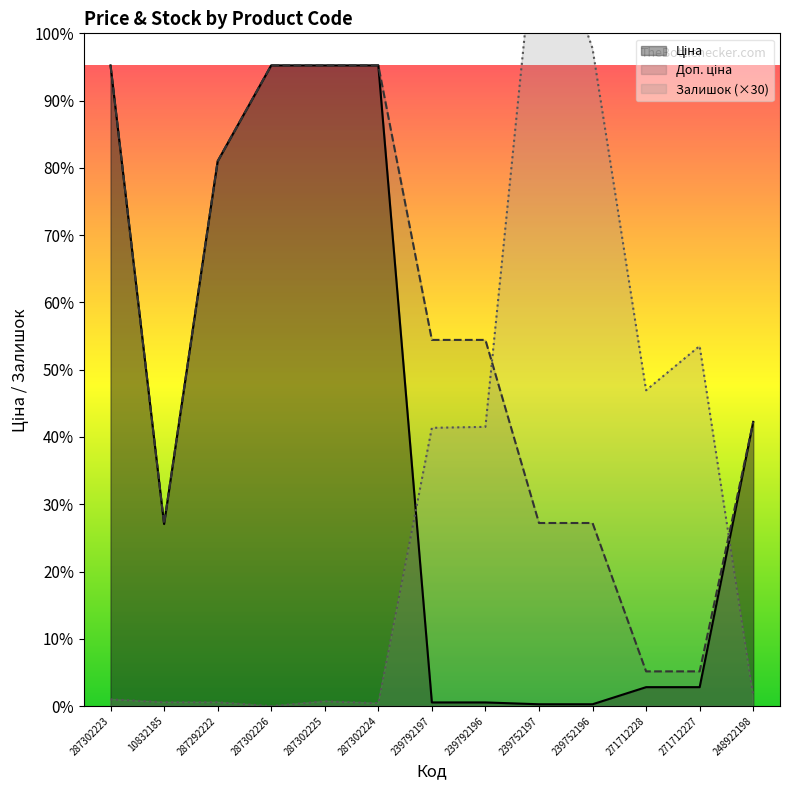

True or false: Ціна and Доп. ціна cross at least once.

False